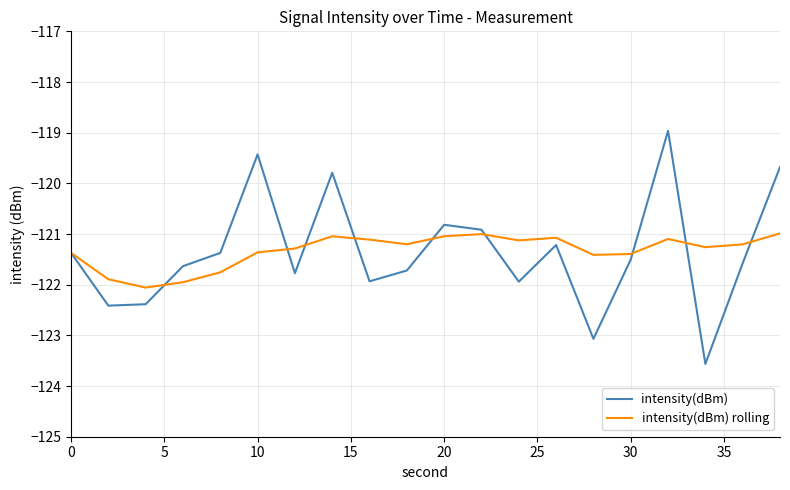

What is the lowest value of the intensity(dBm) series?

-123.6